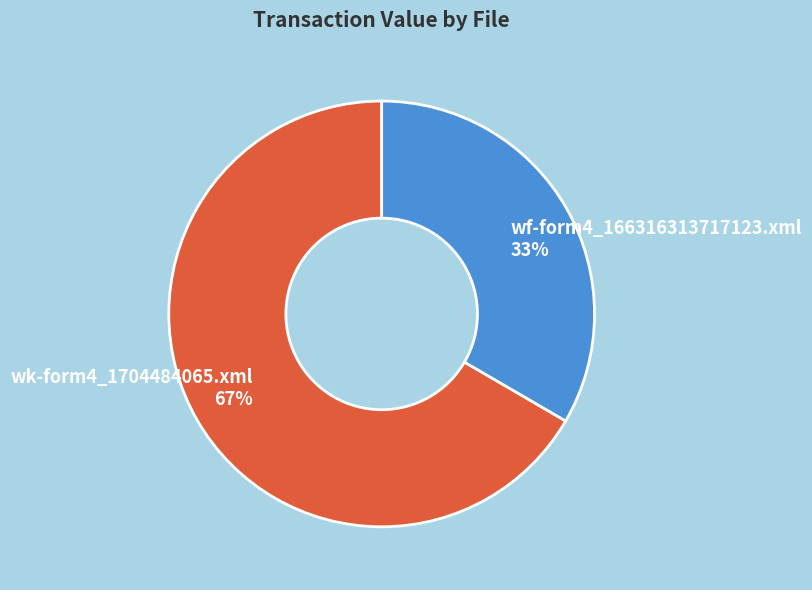

Combined, do wk-form4_1704484065.xml 67% and wf-form4_166316313717123.xml 33% account for over 50%?

Yes